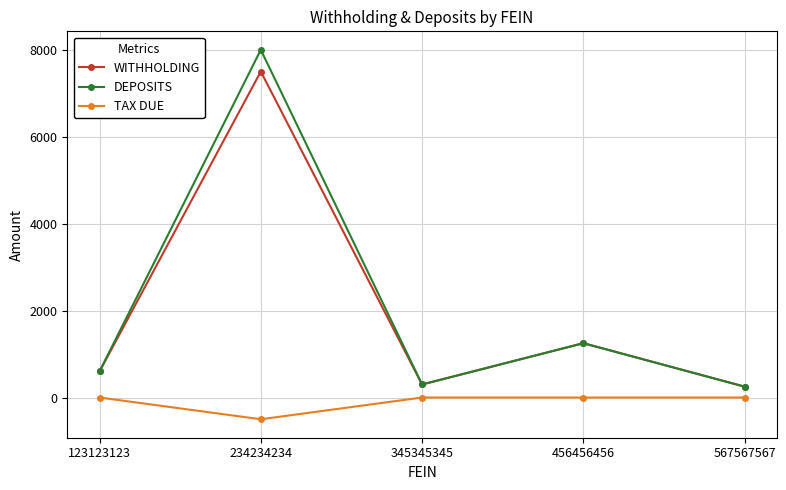

At which label is DEPOSITS closest to 4125?

456456456